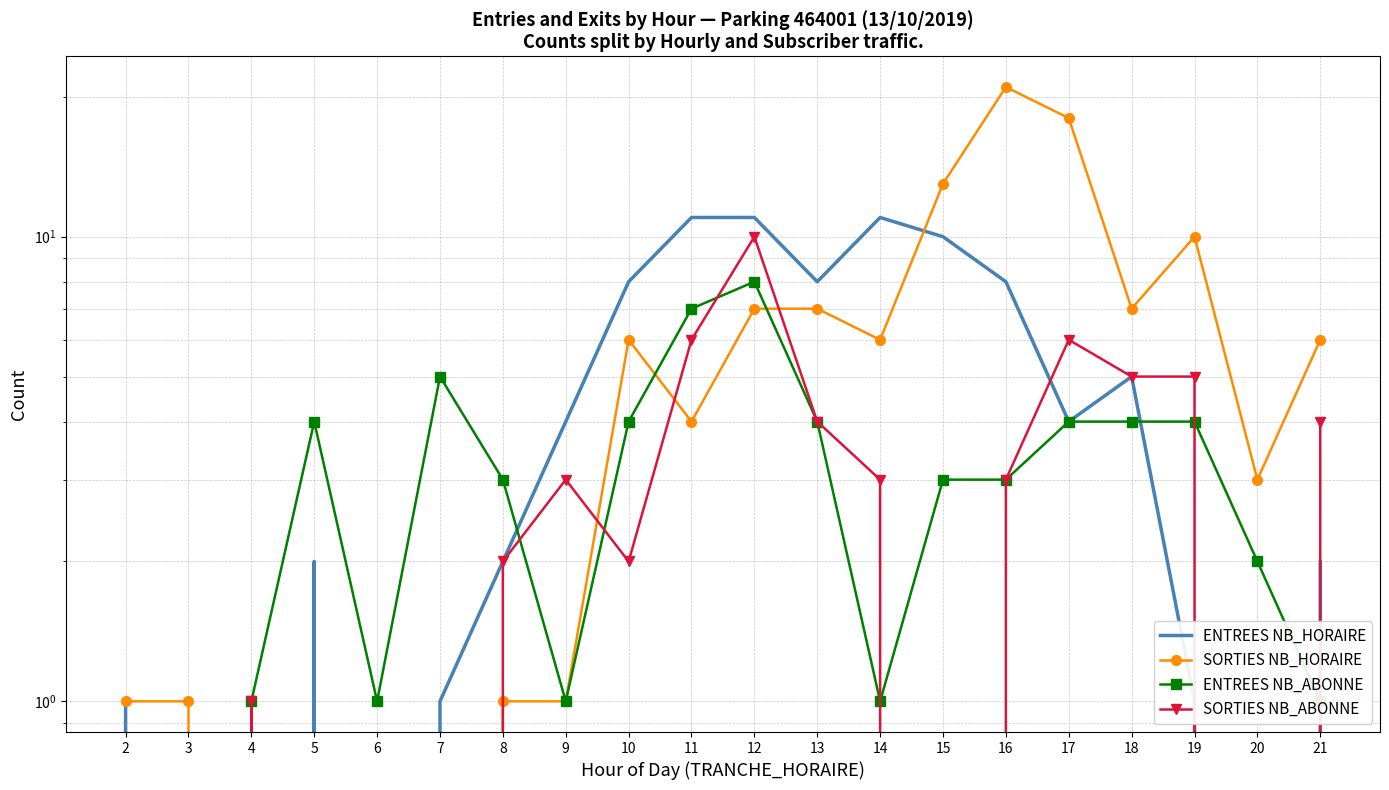

The value of SORTIES NB_HORAIRE at 18 is 10. True or false?

False